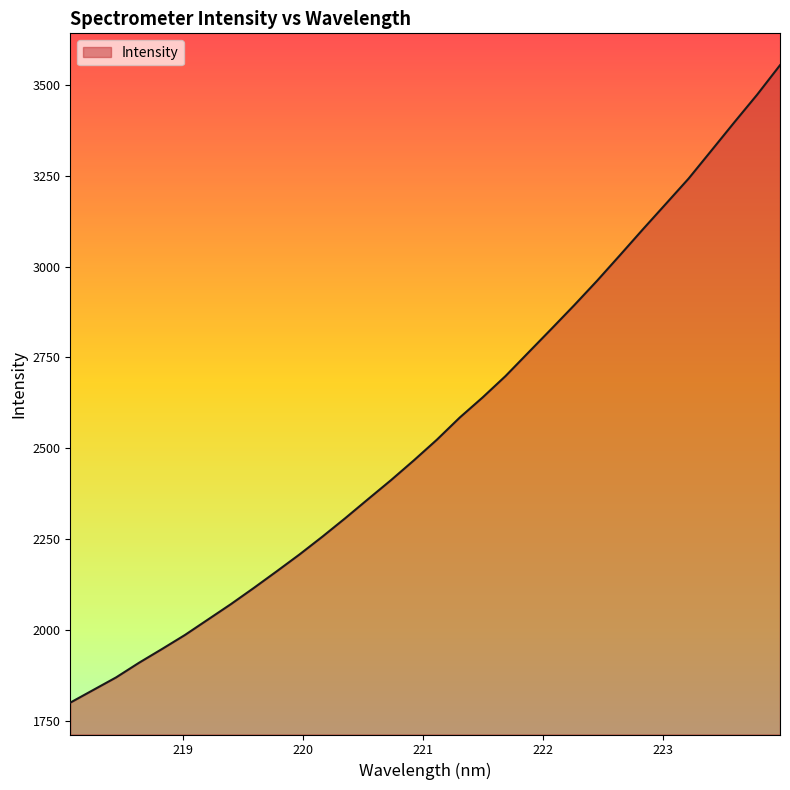

What is the greatest value displayed?

3553.8